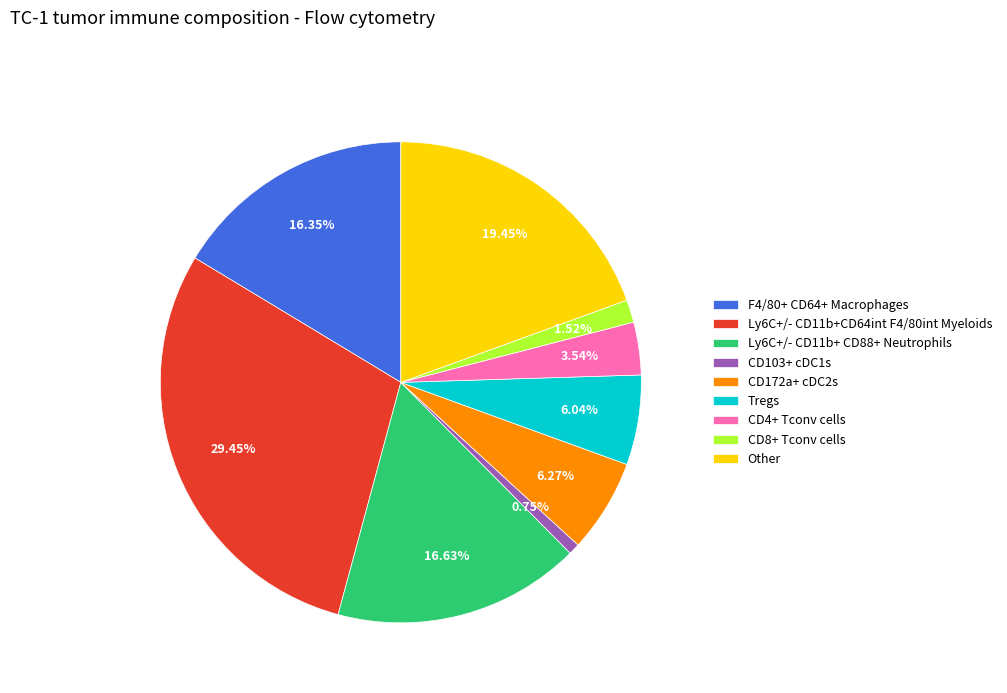

Is there a majority slice in this chart?

No